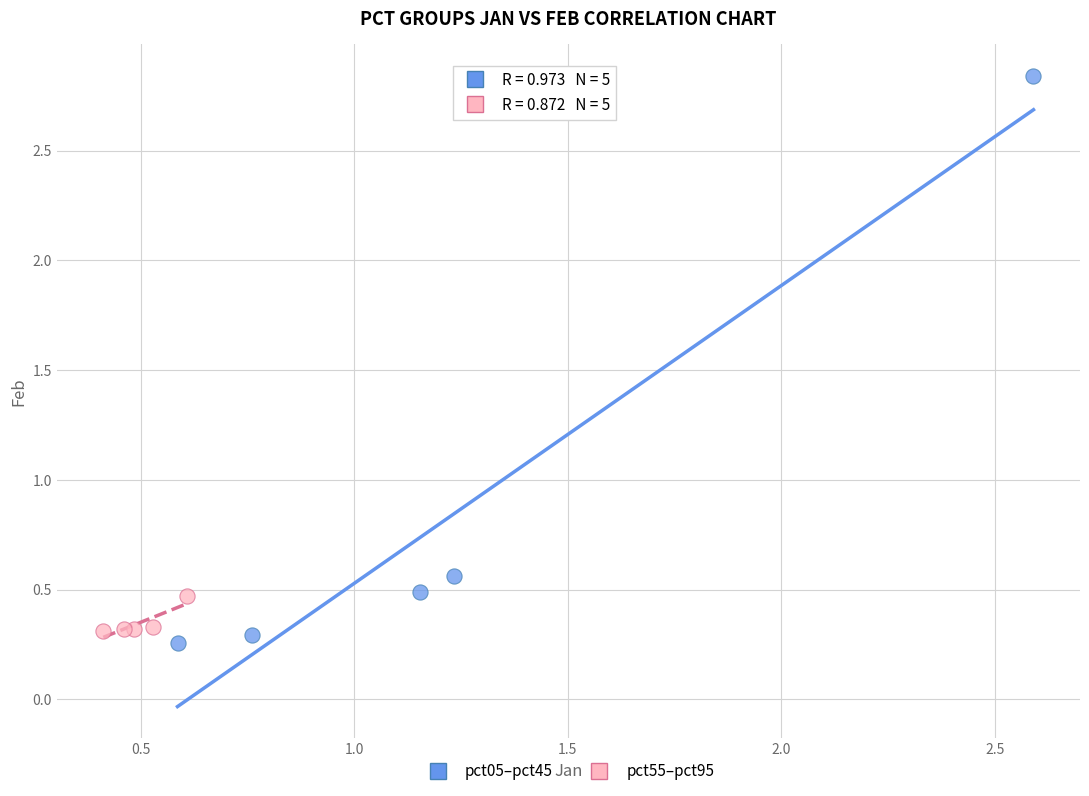

Which series contains the lowest Y value?

pct05–pct45